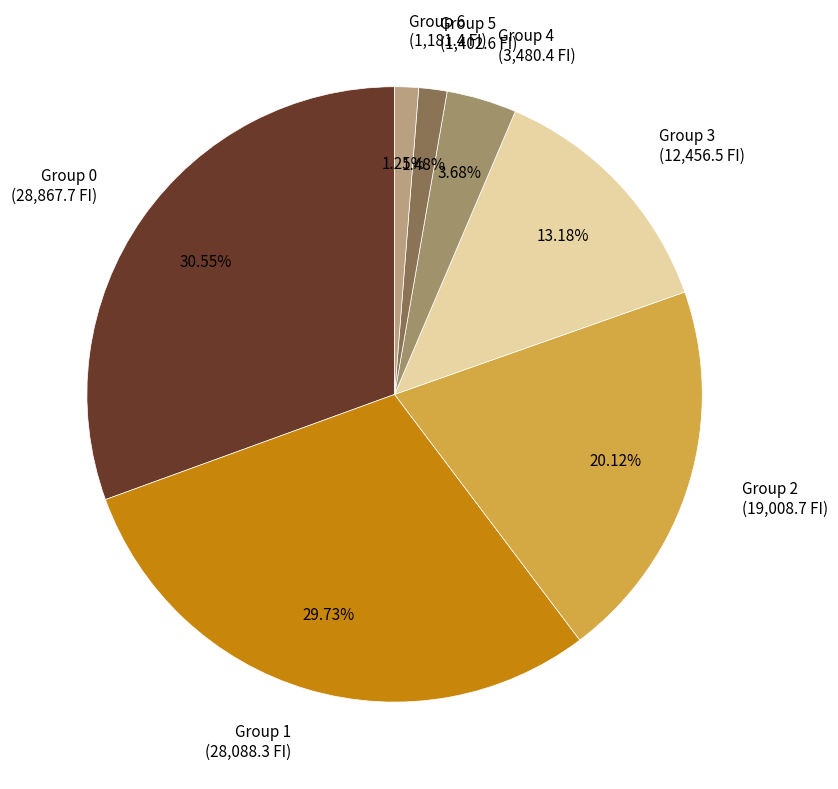

Between Group 4 and Group 6, which is larger?

Group 4